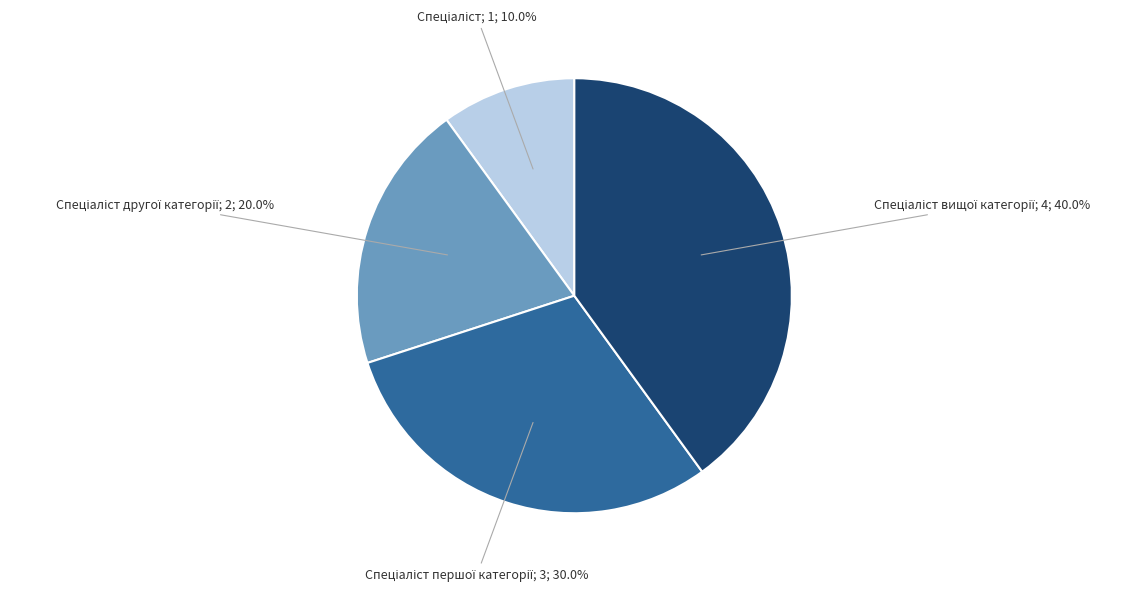

Does any single category account for the majority?

No